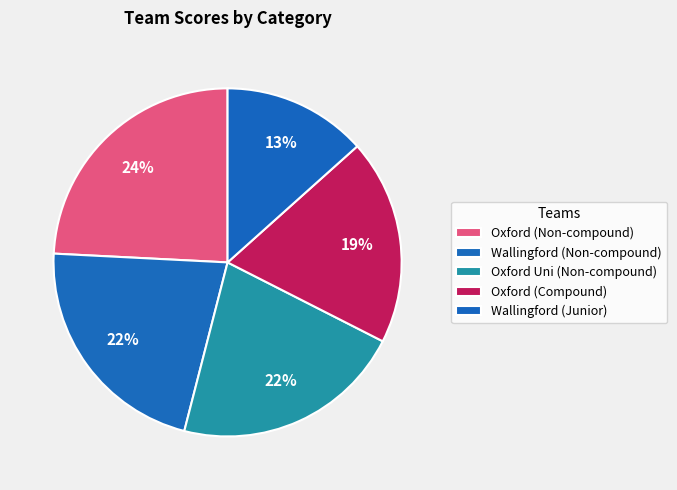

To the nearest percent, what is the combined percentage of Oxford (Non-compound) and Wallingford (Non-compound)?

46%